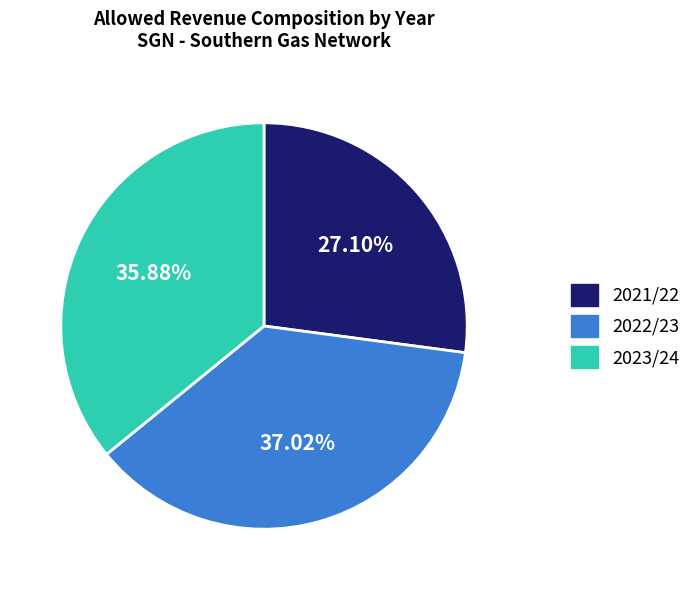

How much of the chart is everything except 2021/22?

72.9%